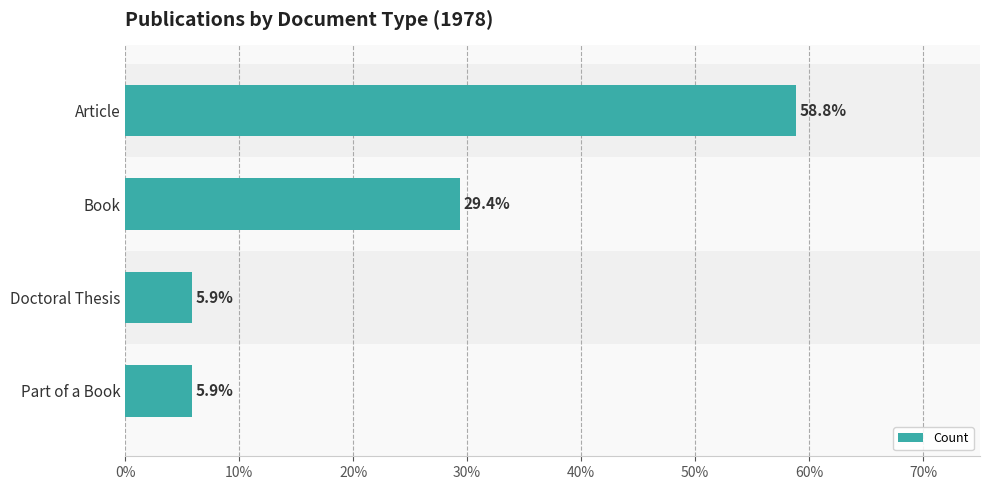

Reading bottom to top, extract all data points from this chart.

Part of a Book=5.9	Doctoral Thesis=5.9	Book=29.4	Article=58.8